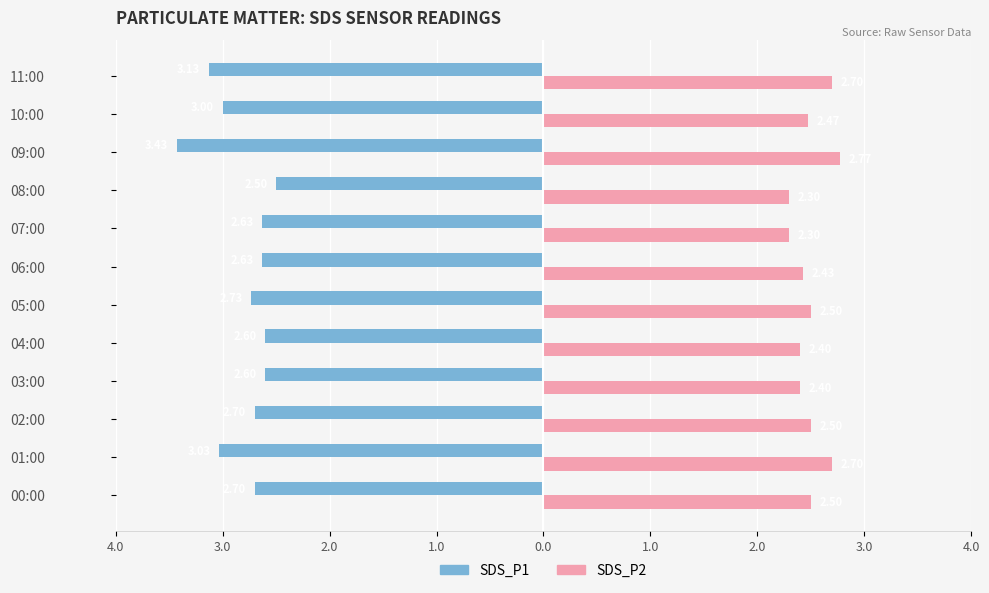

What is the average value of the SDS_P1 series?

-2.8